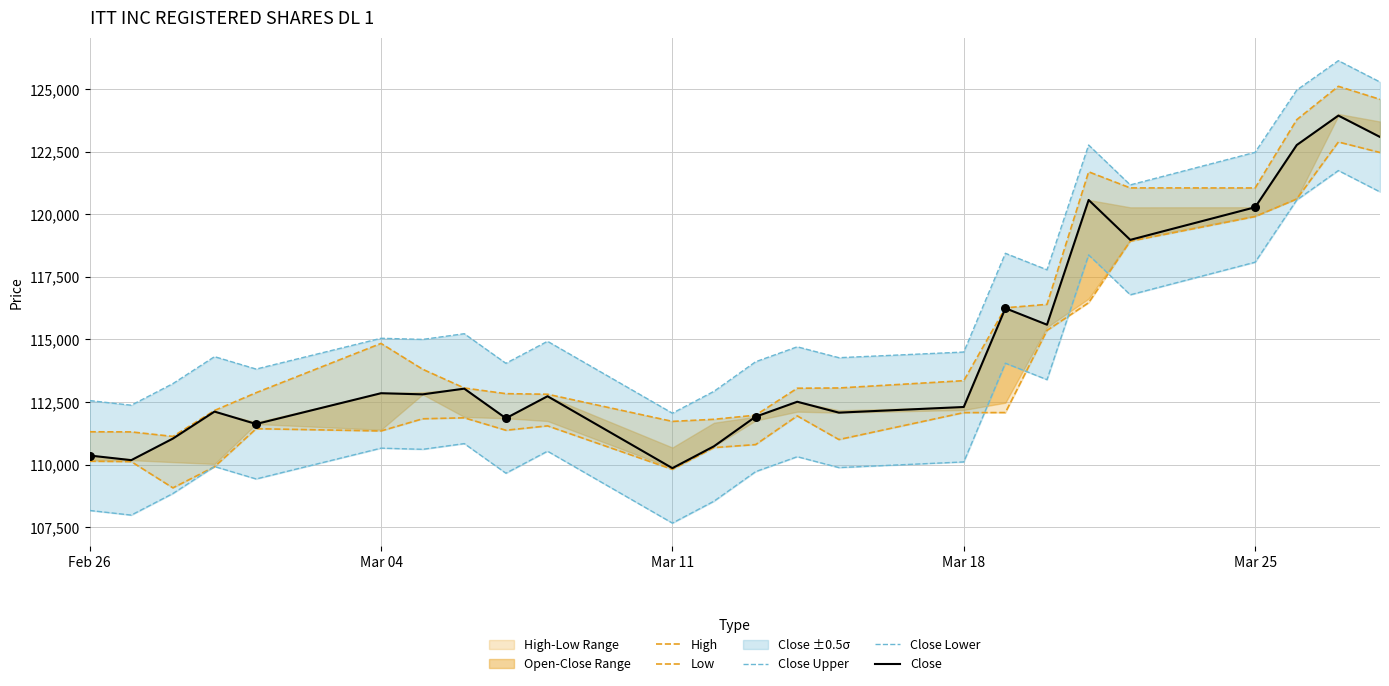

Which series has the largest Y range (max minus min)?

Close Upper